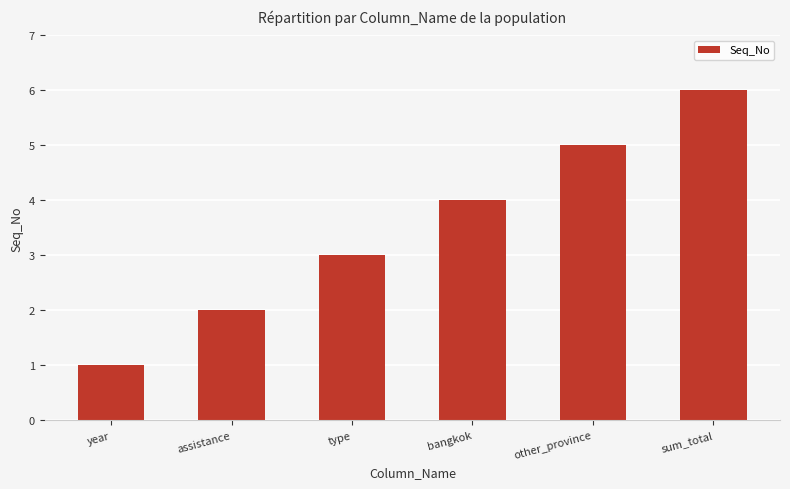

Reading right to left, extract all data points from this chart.

6	5	4	3	2	1